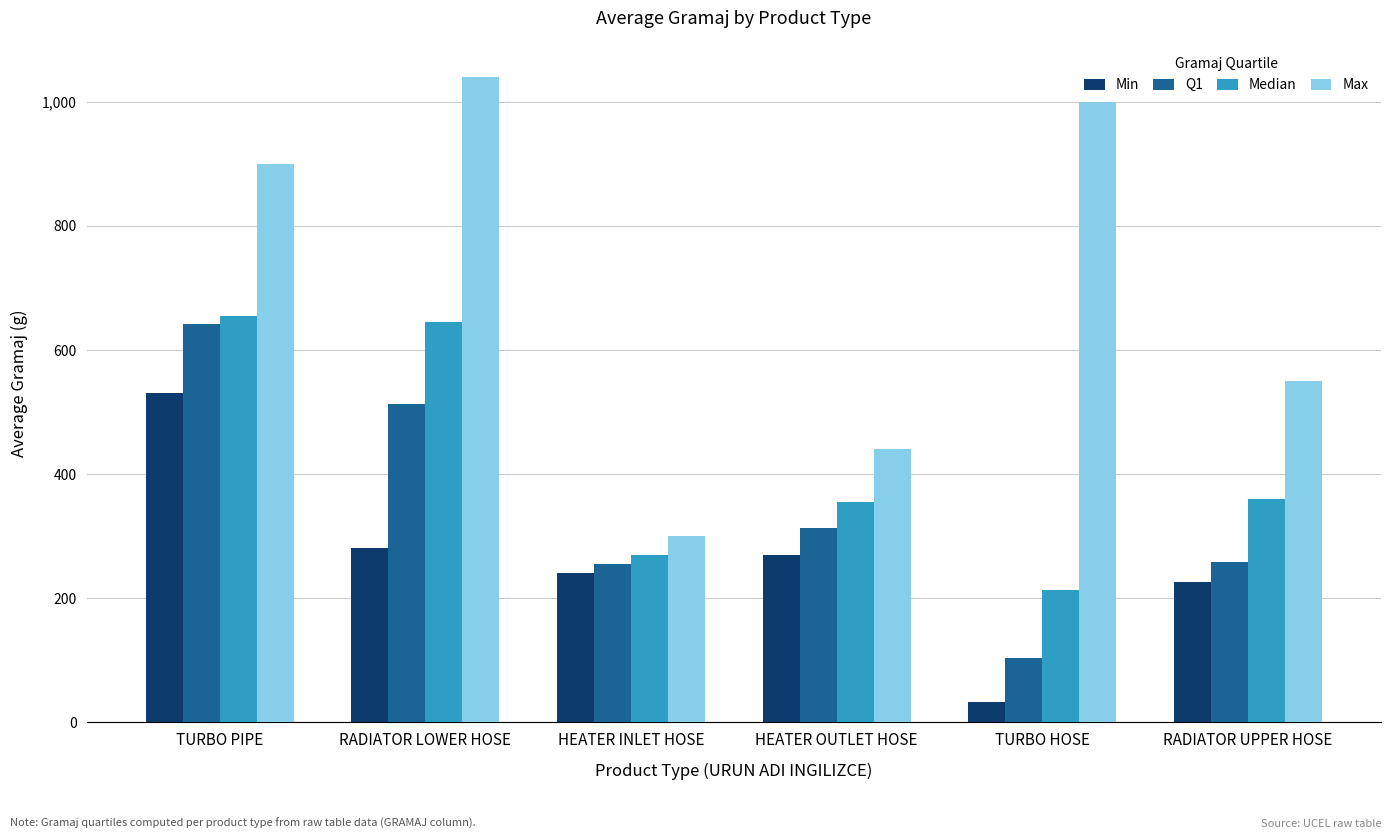

Where is Max nearest to the value 670?

RADIATOR UPPER HOSE